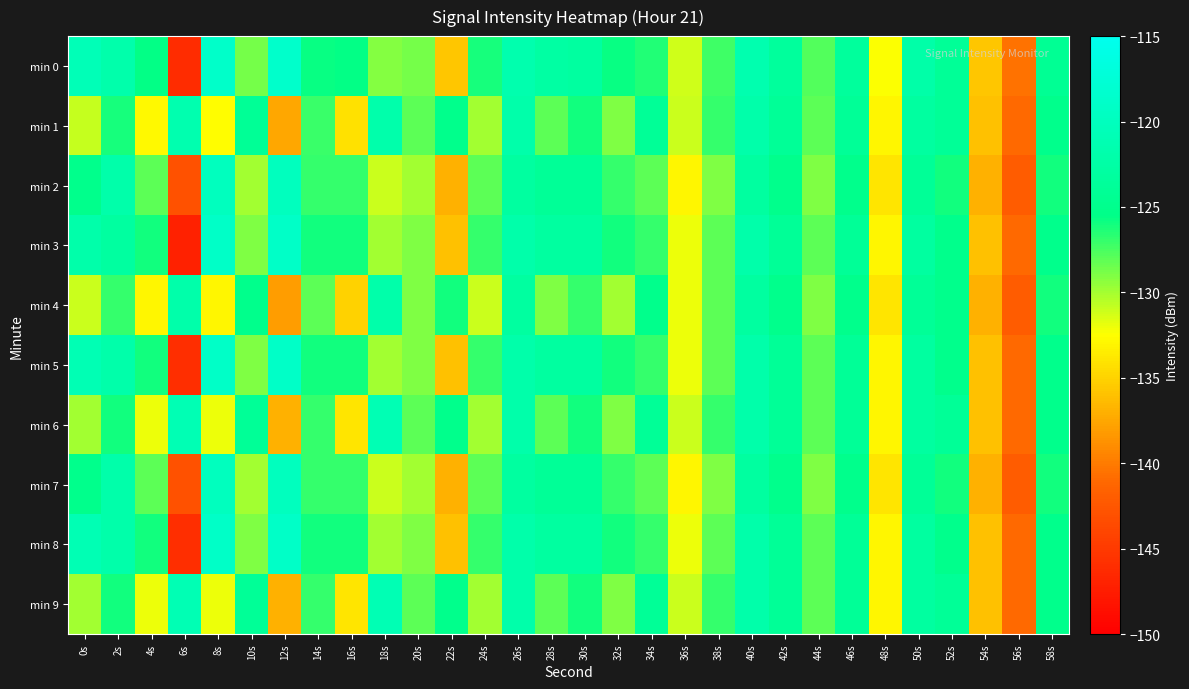

Which series has the largest range (max minus min)?

min 3